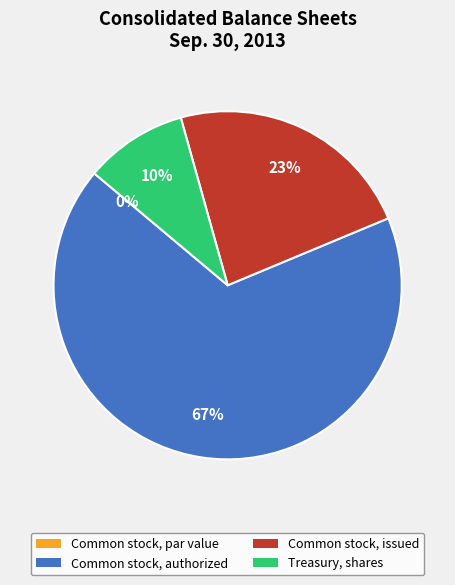

To the nearest percent, what is the average slice percentage?

25%